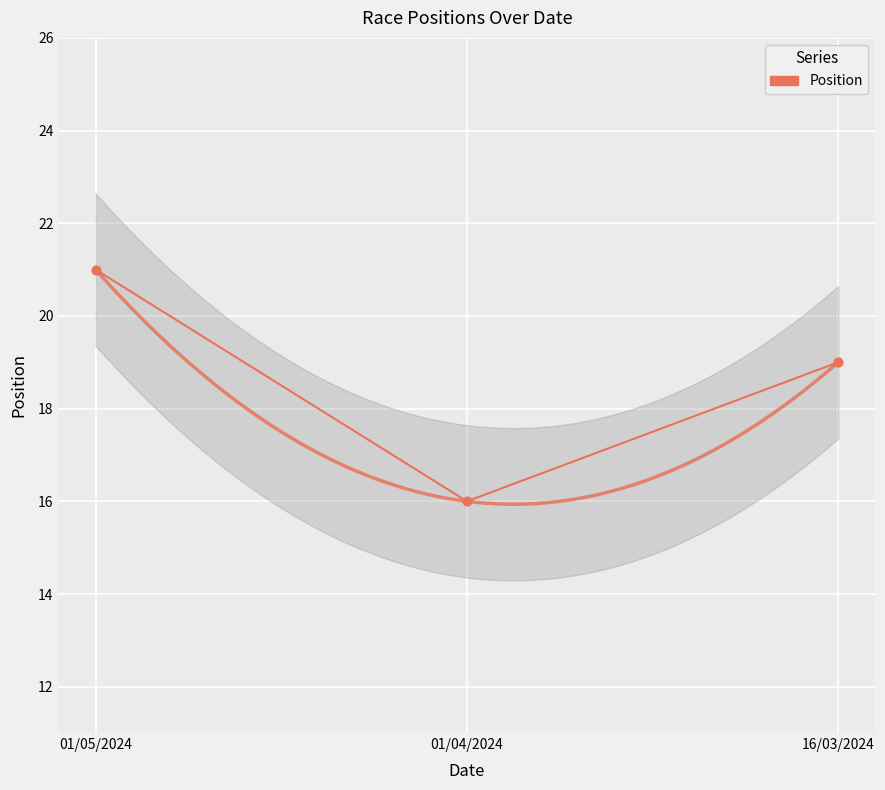

Which has a higher value, 16/03/2024 or 01/05/2024?

01/05/2024